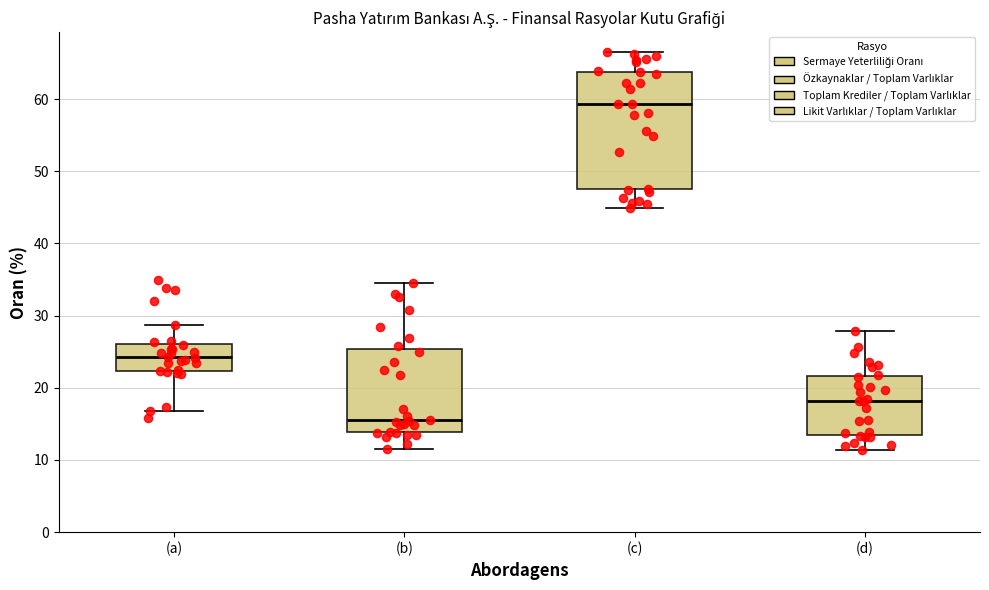

Reading left to right, read every box against the y-axis: the position of its median line, the range the box covers, and the ends of its whiskers. The values are not printed on the chart, so give them approximately, as read against the axis.

(a): median 24, box 22 to 26, whiskers 17 to 29
(b): median 15, box 14 to 25, whiskers 11 to 35
(c): median 59, box 48 to 64, whiskers 45 to 67
(d): median 18, box 14 to 22, whiskers 11 to 28